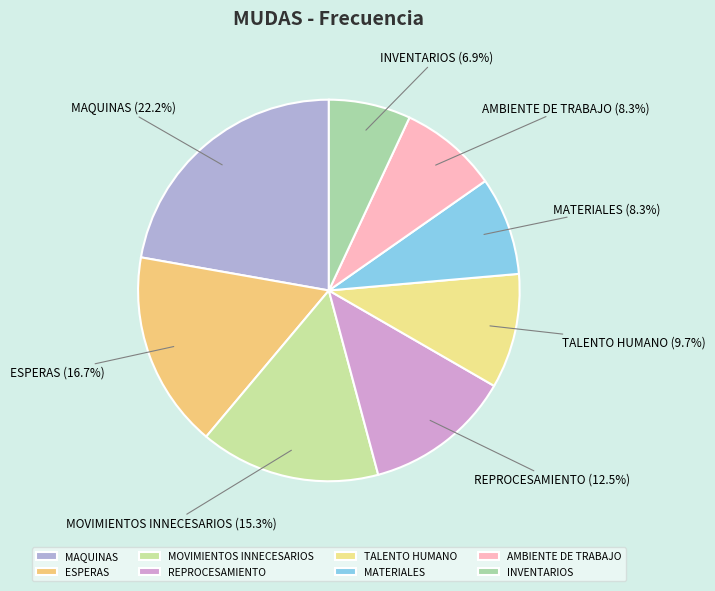

What is the largest slice in the pie chart?

MAQUINAS